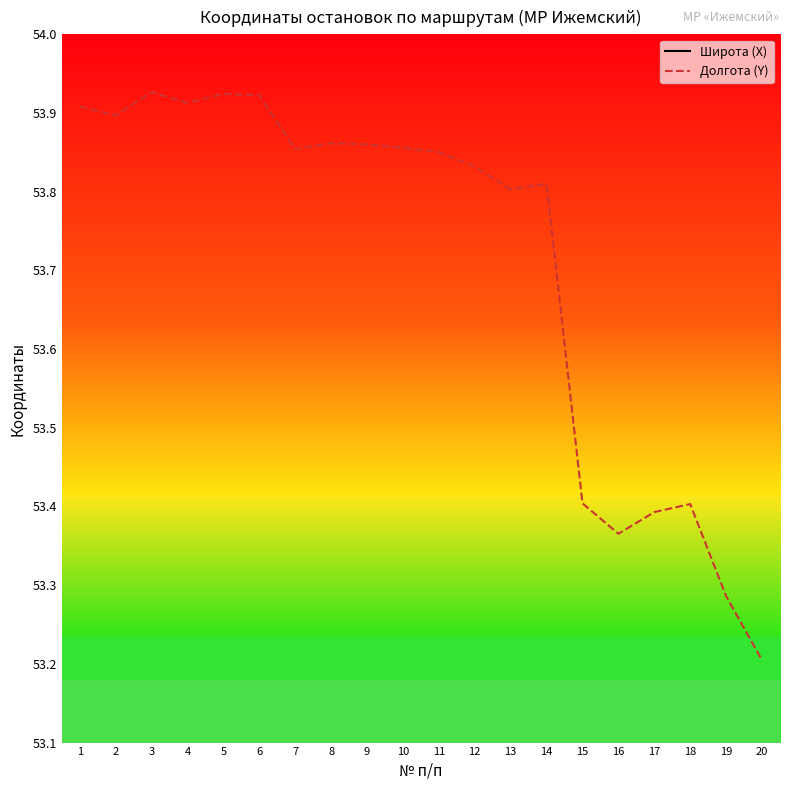

Is the value of Долгота (Y) at 10 greater than the value of Широта (X) at 5?

No